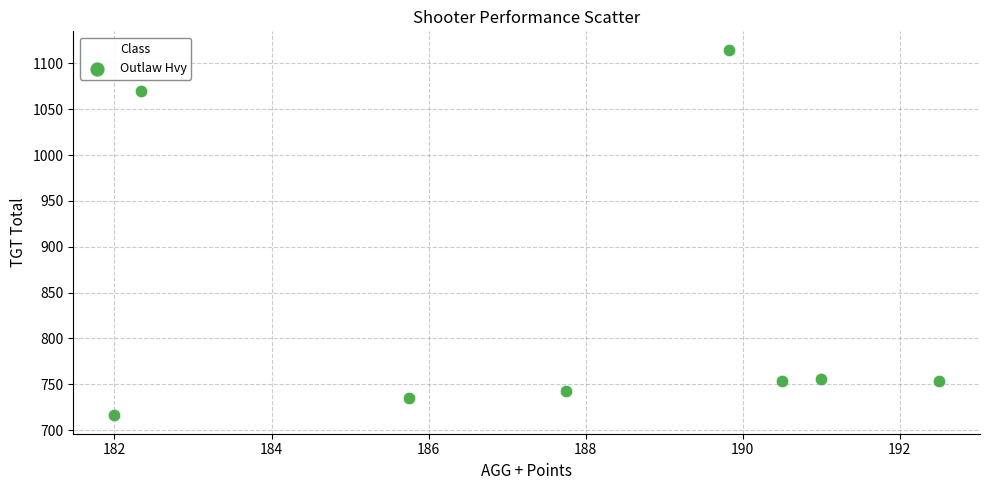

What is the range of Y values (max minus min)?

399